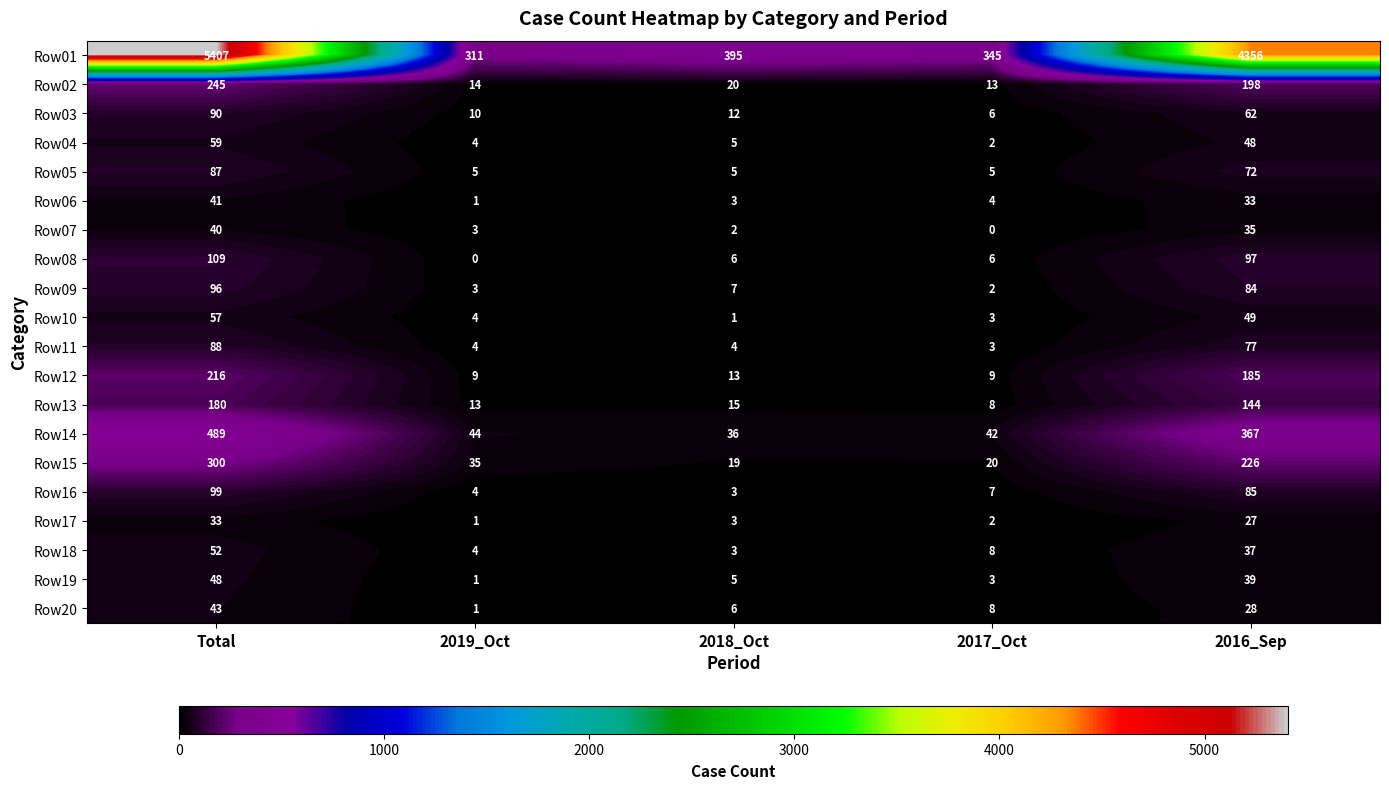

Is it true that Row15 equals 226 at 2016_Sep?

True